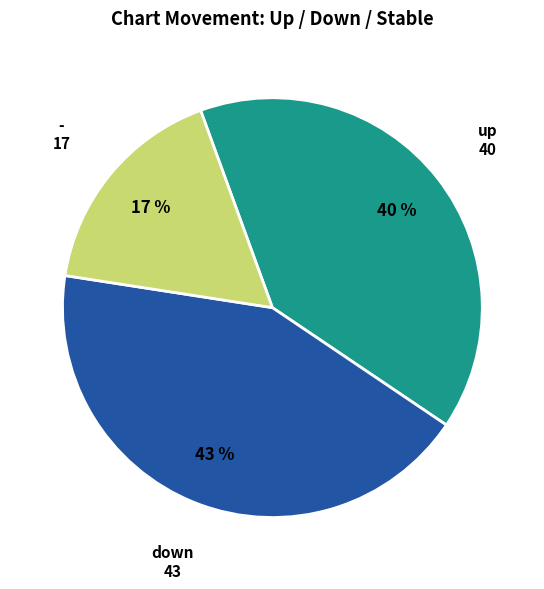

Is there a majority slice in this chart?

No